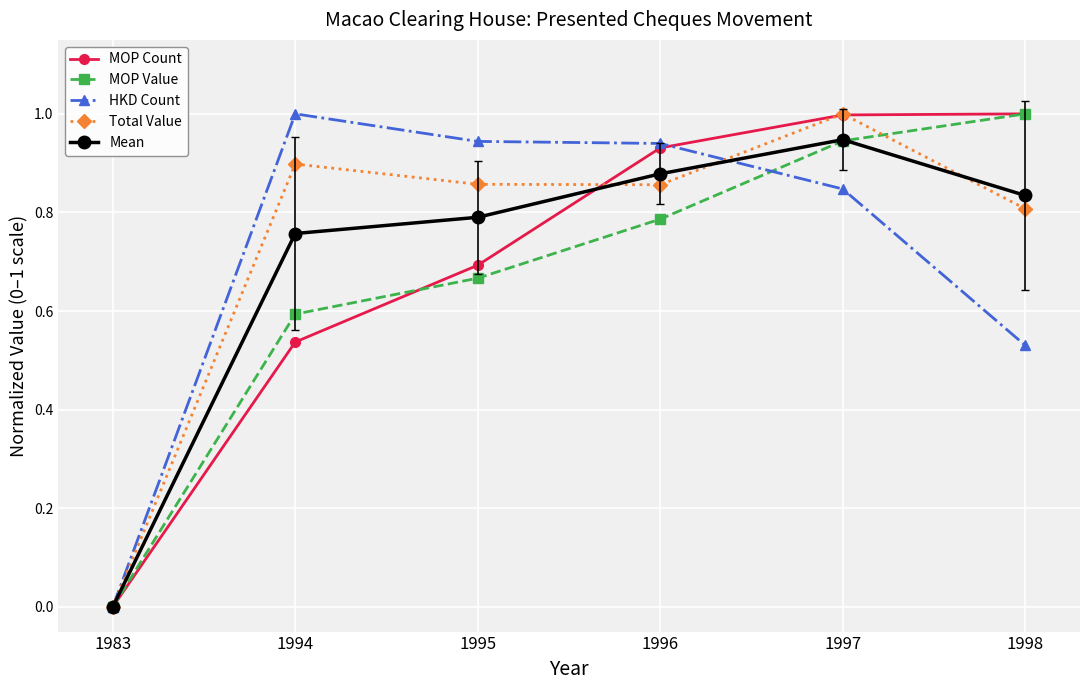

How many positive values does the Mean series have?

5